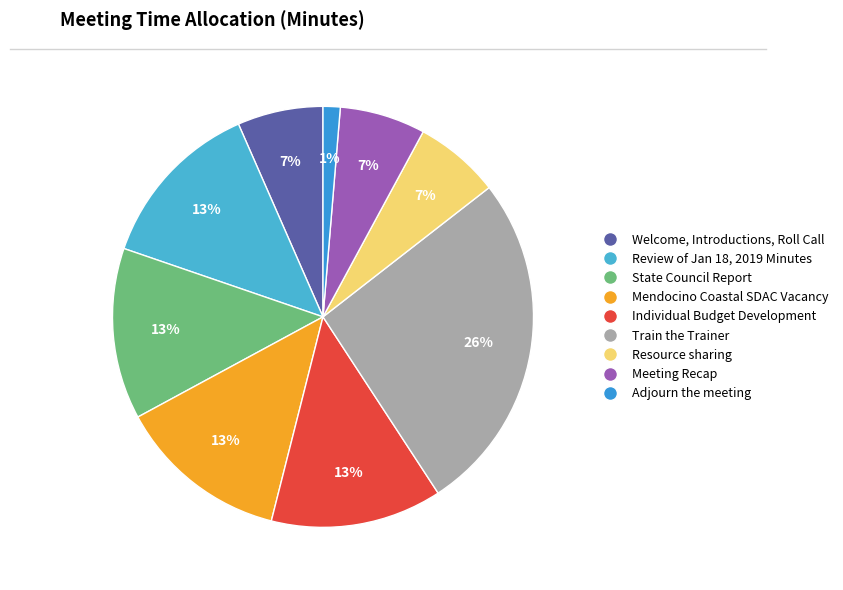

How many slices are in this pie chart?

9